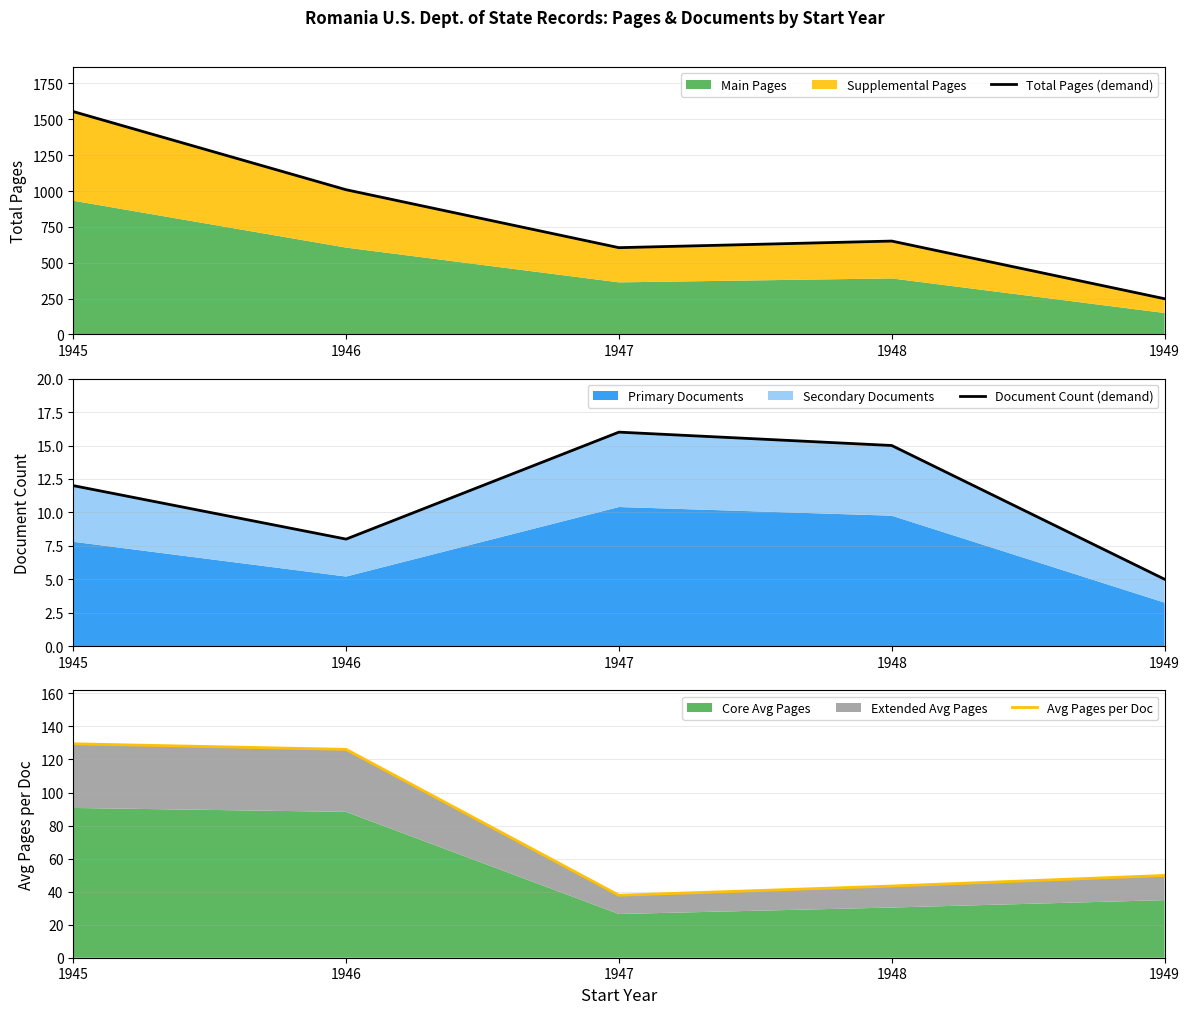

How many data points in Avg Pages per Doc are above 49?

3